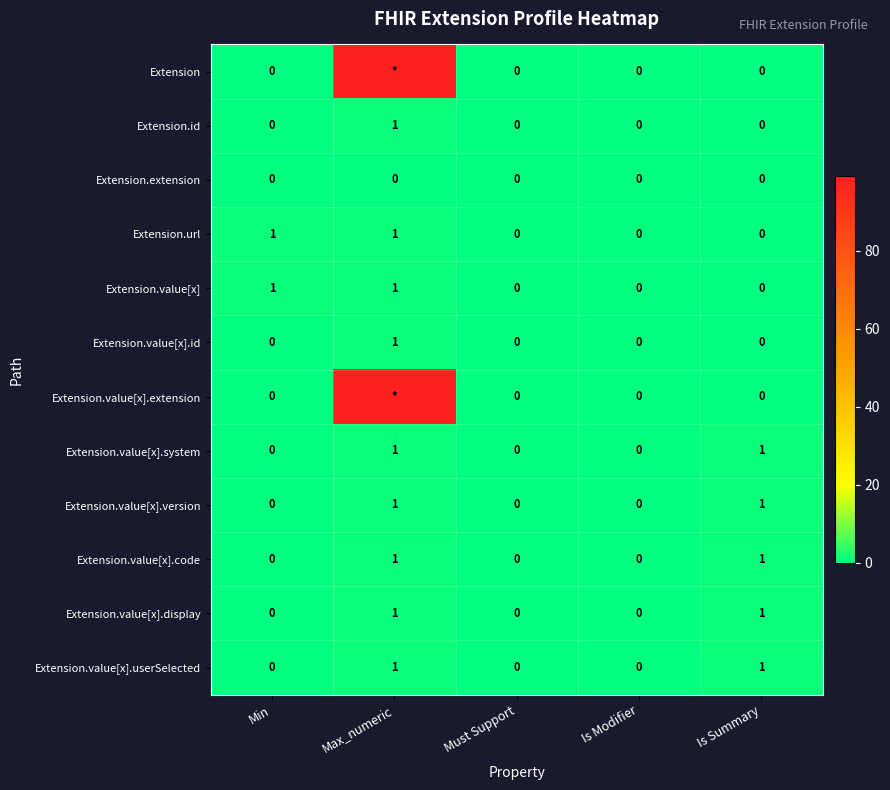

The Extension.value[x].system series shows -1 at Must Support. True or false?

False